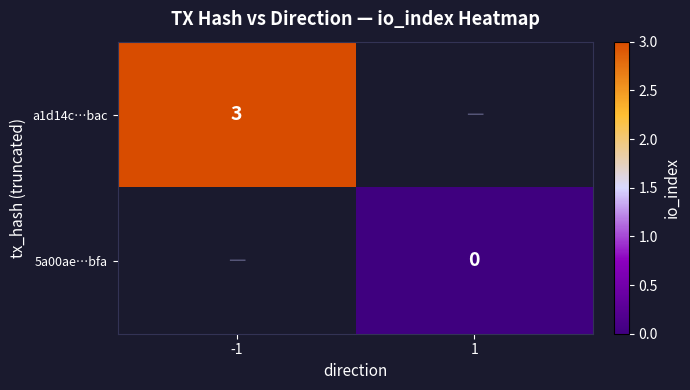

At how many categories does at least one series exceed 2?

1